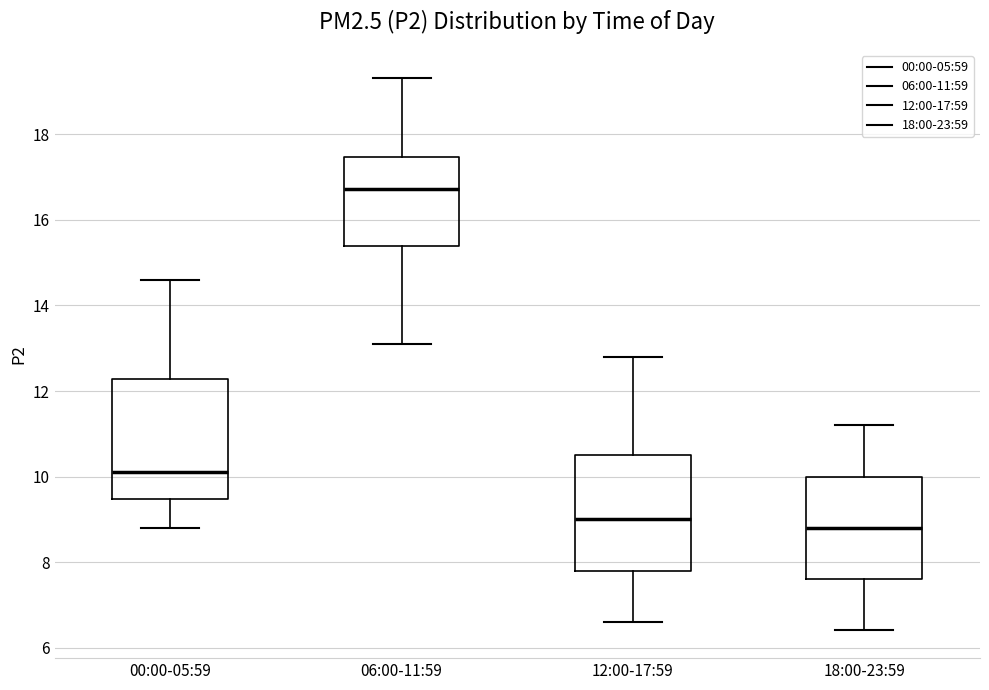

Where is the upper edge of the box for 12:00-17:59 on the y-axis? The values are not printed on the chart, so give them approximately, as read against the axis.

10.6